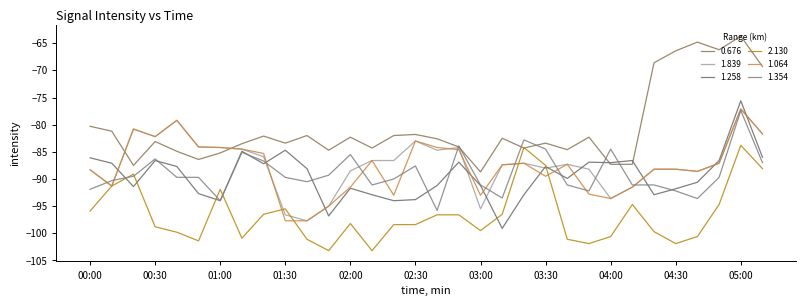

What is the difference between the second highest and minimum values in the 1.839 series?

18.5